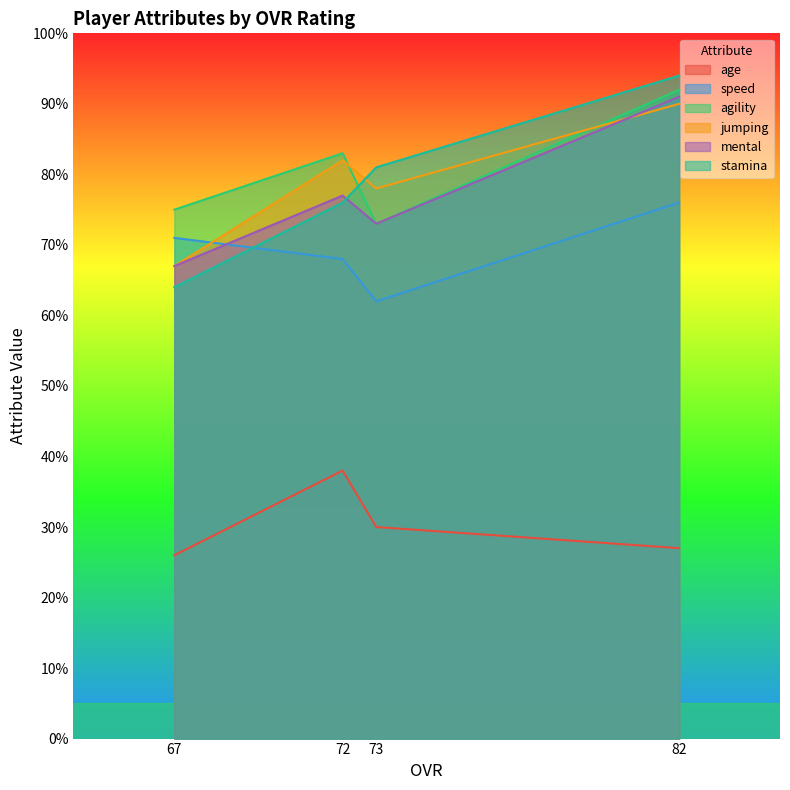

What are all the series names shown in the legend?

age, speed, agility, jumping, mental, stamina